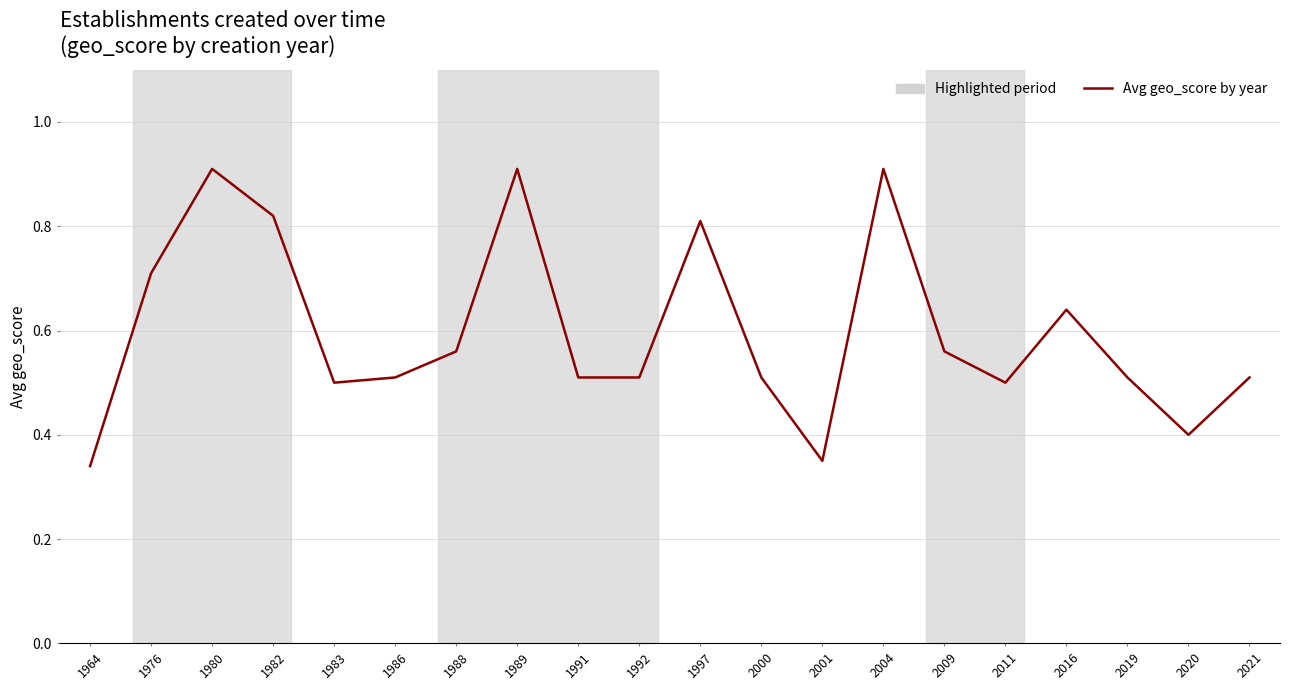

What is the maximum value shown in the chart?

0.9